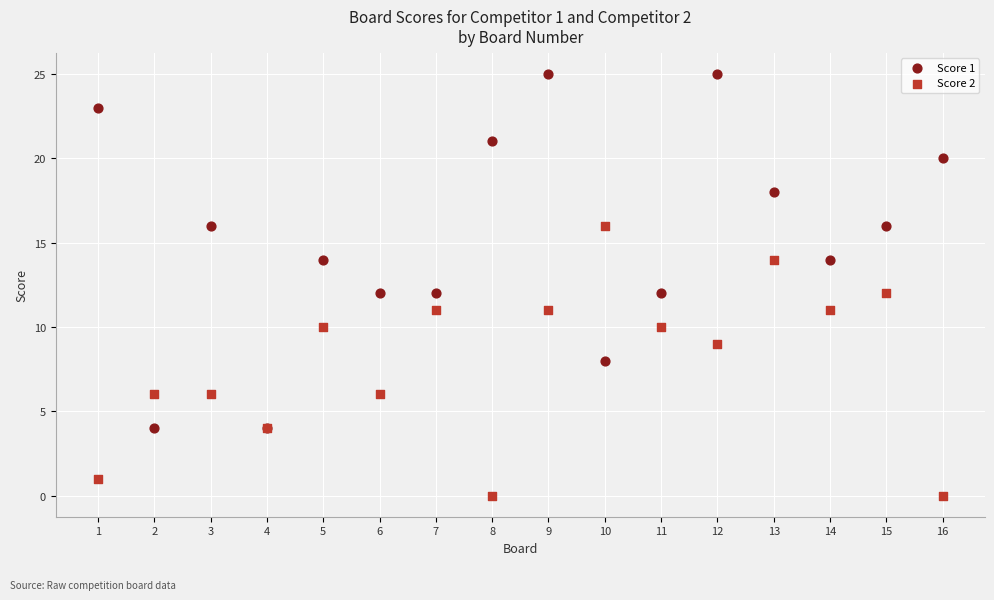

Which series reaches the minimum Y coordinate?

Score 2